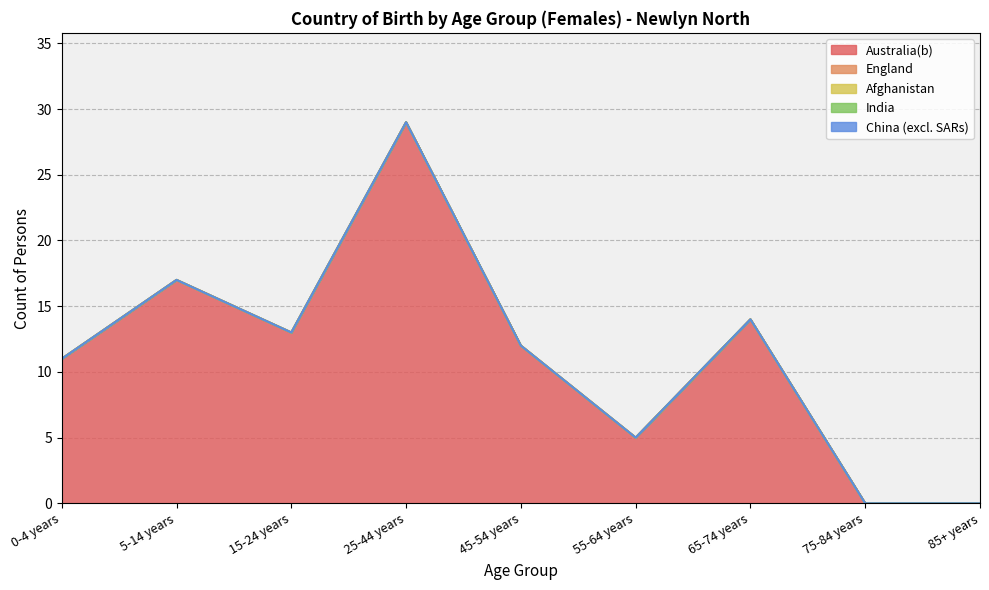

True or false: England and Afghanistan intersect in this chart.

False